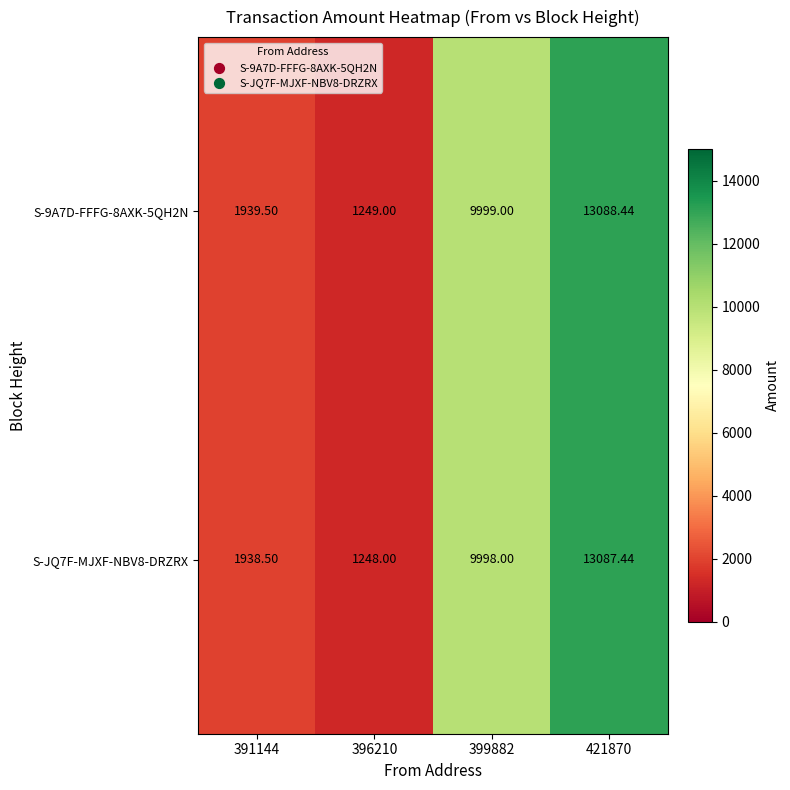

At which category is the sum across all series the highest?

421870